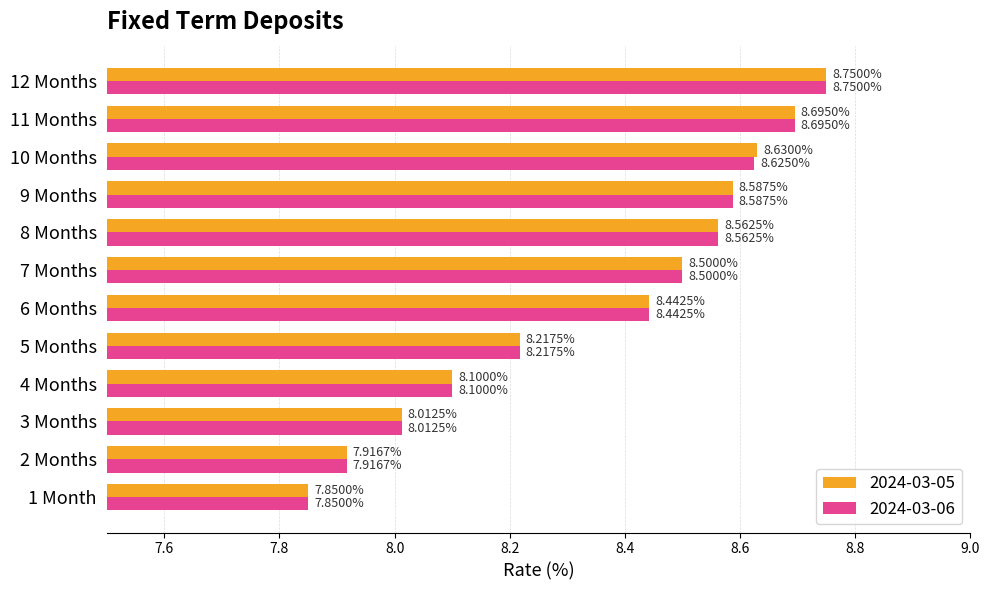

At which category is the sum across all series the highest?

12 Months